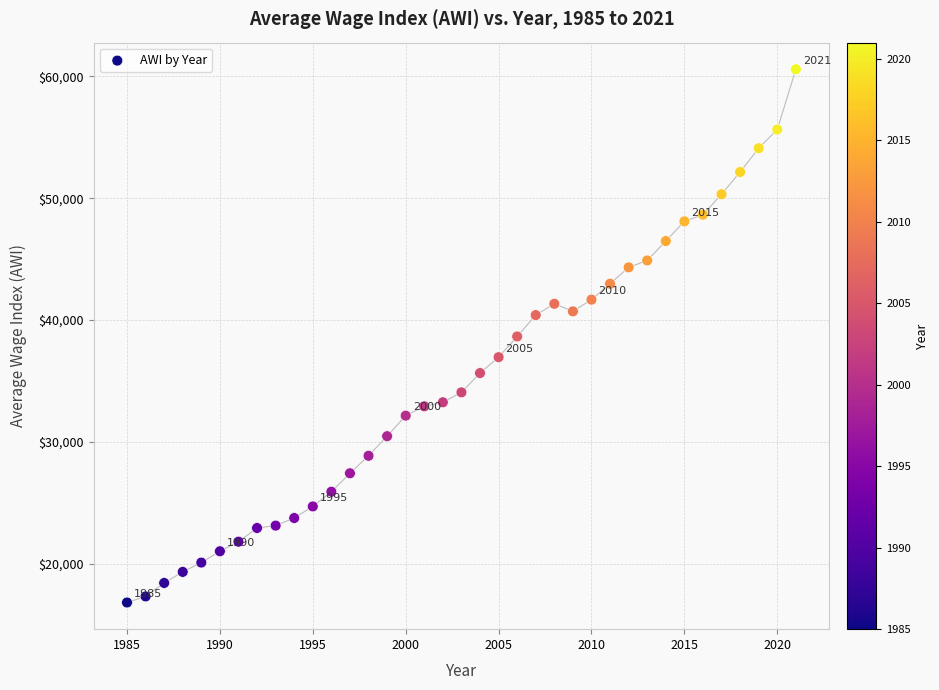

What is the range of Y values (max minus min)?

43752.6